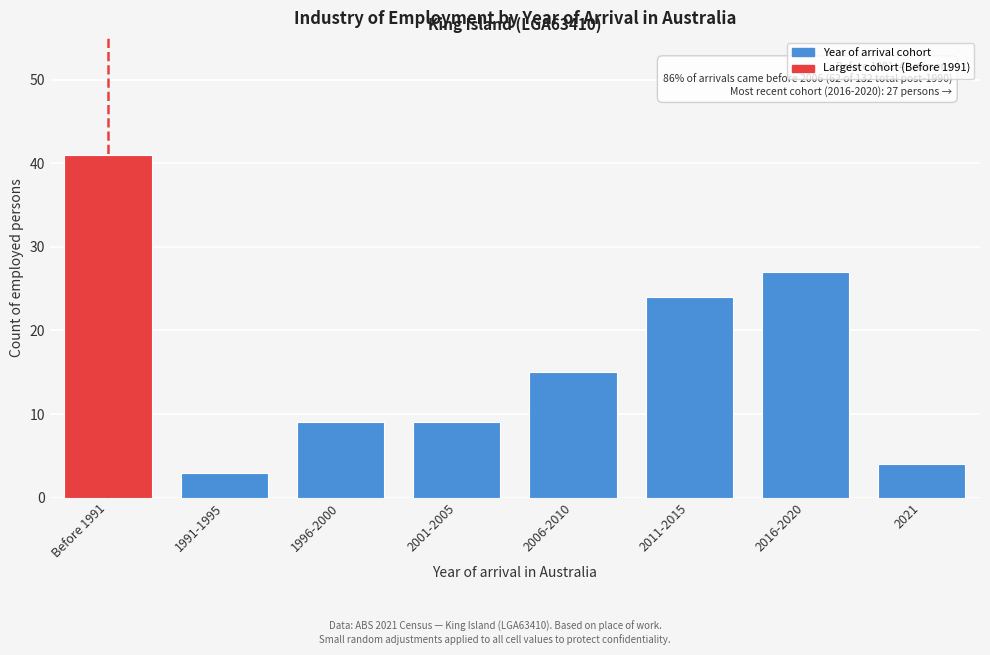

Reading left to right, what are all the values shown in this chart?

41	3	9	9	15	24	27	4